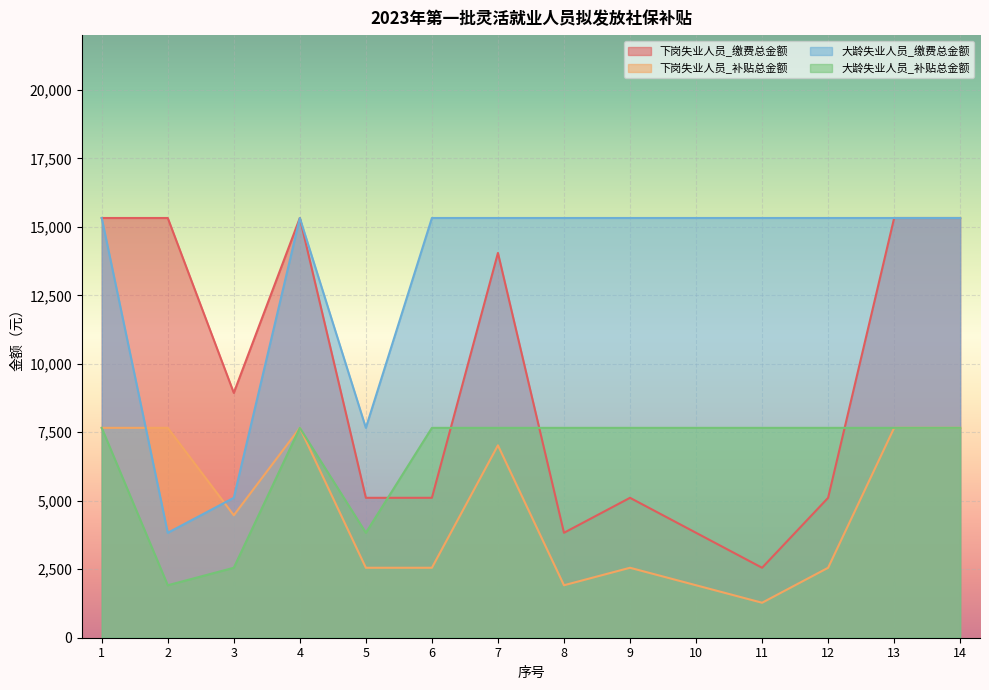

What is the greatest value displayed?

15323.6